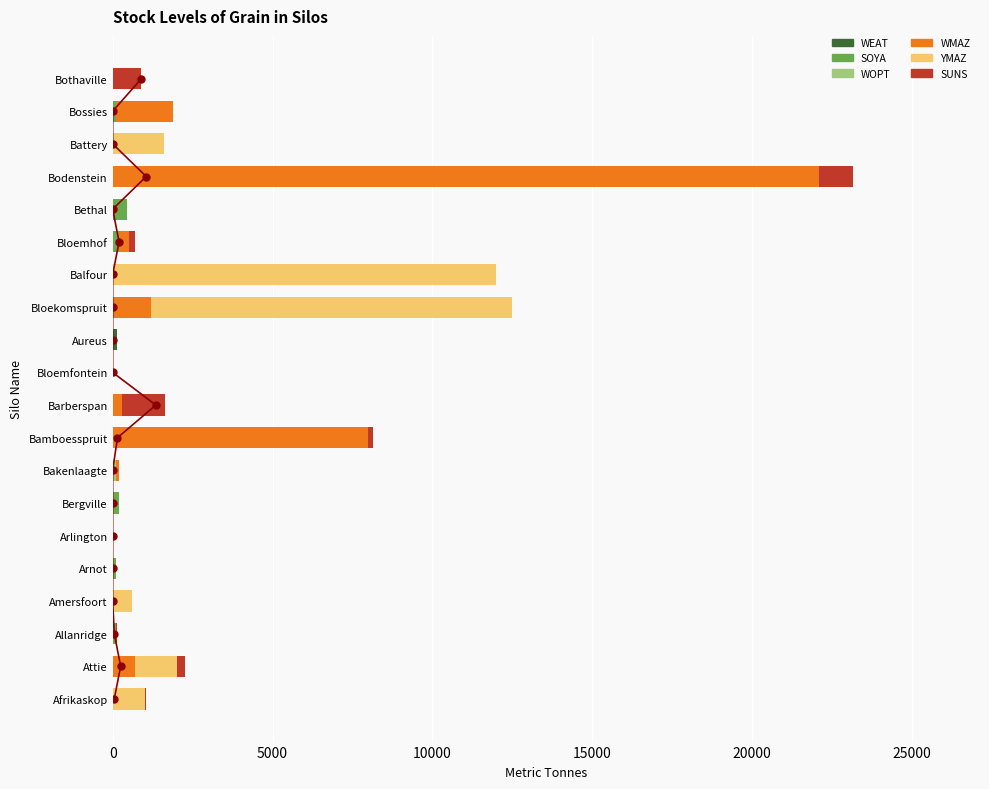

Reading left to right, transcribe all the data shown in this chart.

WEAT: 0	0	0	0	0	0	0	0	0	0	0	150	0	0	0	0	0	0	0	0
SOYA: 0	0	100	0	100	0	200	0	0	0	0	0	0	0	200	450	0	0	100	0
WOPT: 0	0	0	0	0	0	0	100	0	0	0	0	0	0	0	0	0	0	0	0
WMAZ: 0	700	0	0	0	0	0	100	8000	300	0	0	1200	0	300	0	22100	0	1800	0
YMAZ: 1000	1300	0	600	0	0	0	0	0	0	0	0	11300	12000	0	0	0	1600	0	0
SUNS: 50	250	50	0	0	0	0	0	150	1350	0	0	0	0	200	0	1050	0	0	900